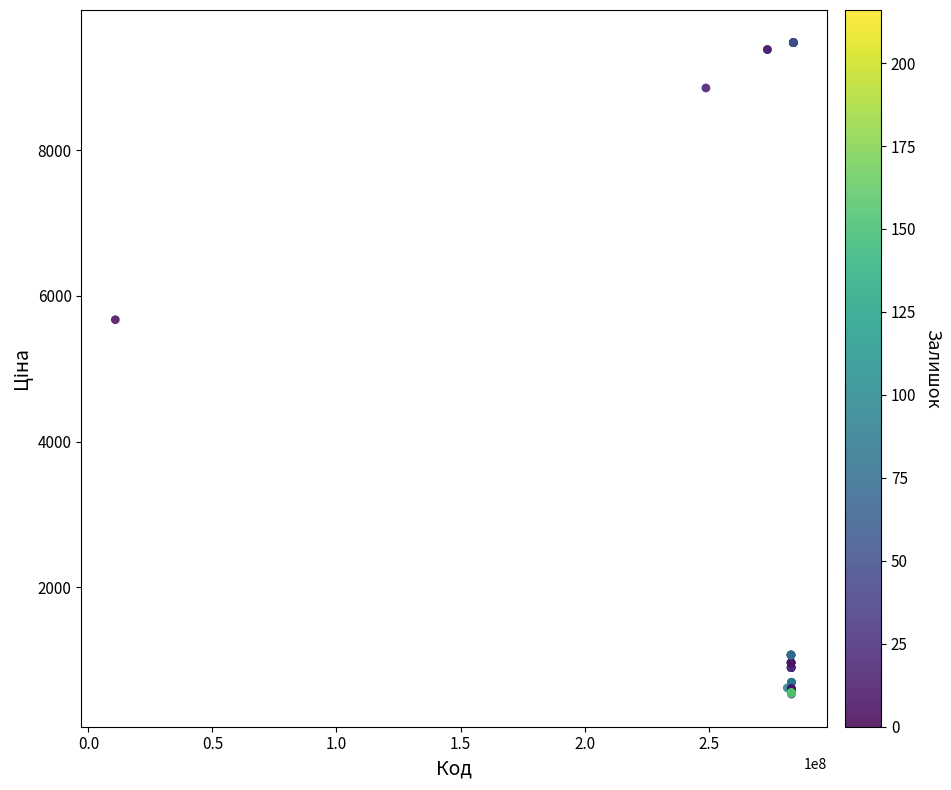

What Y value in the scatter plot is closest to 5005?

5673.8